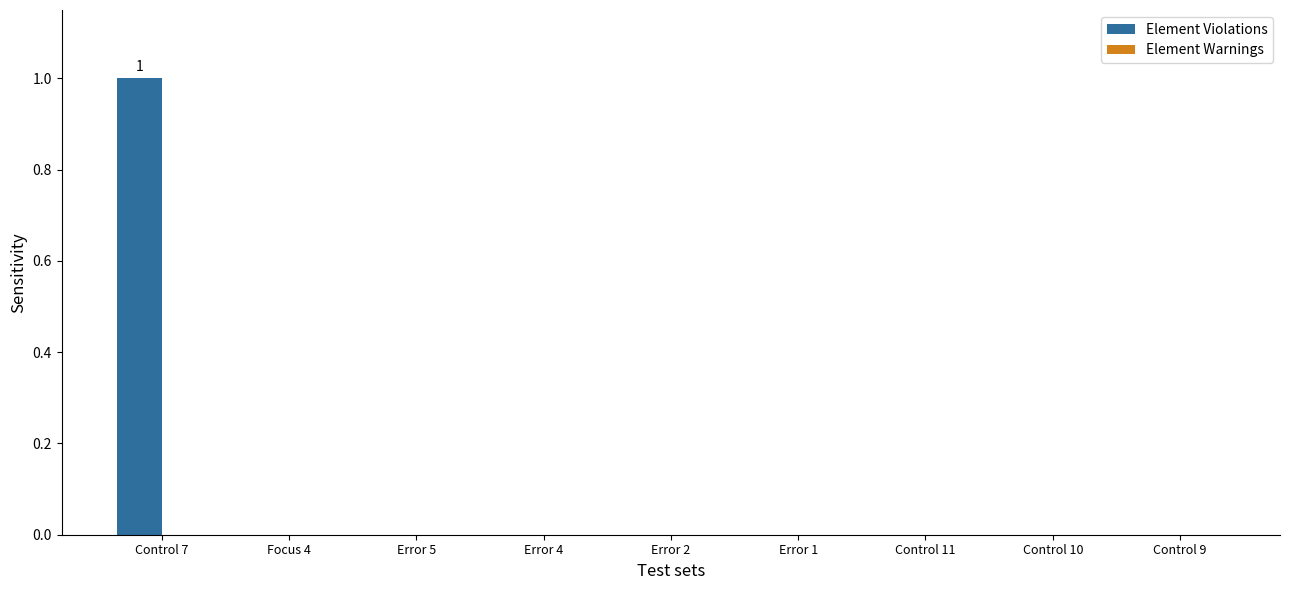

Which category has the highest value across all series?

Control 7